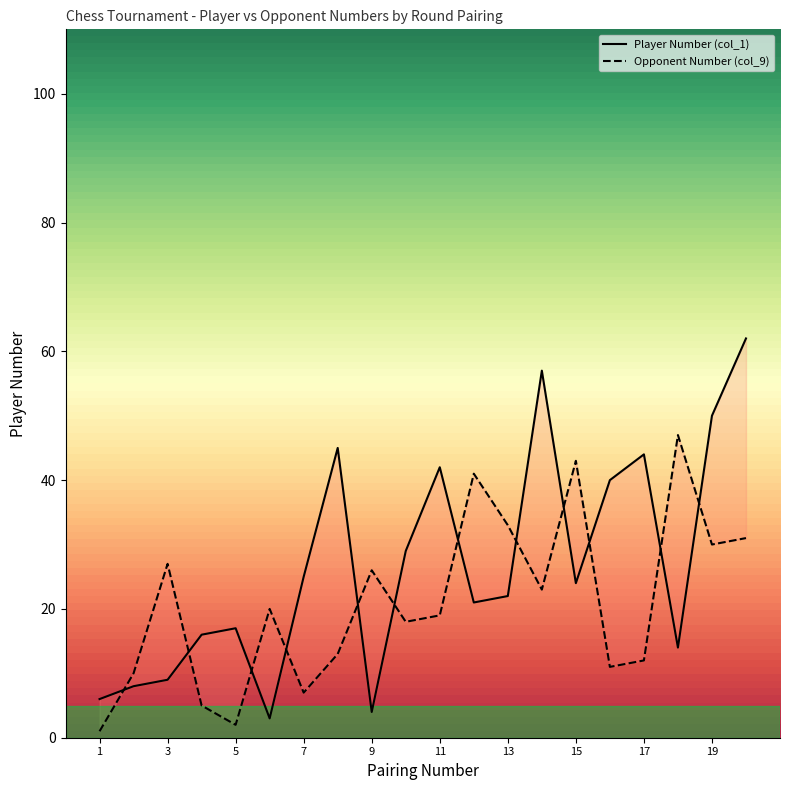

Between which two adjacent categories do Opponent Number (col_9) and Player Number (col_1) first intersect?

1 and 2